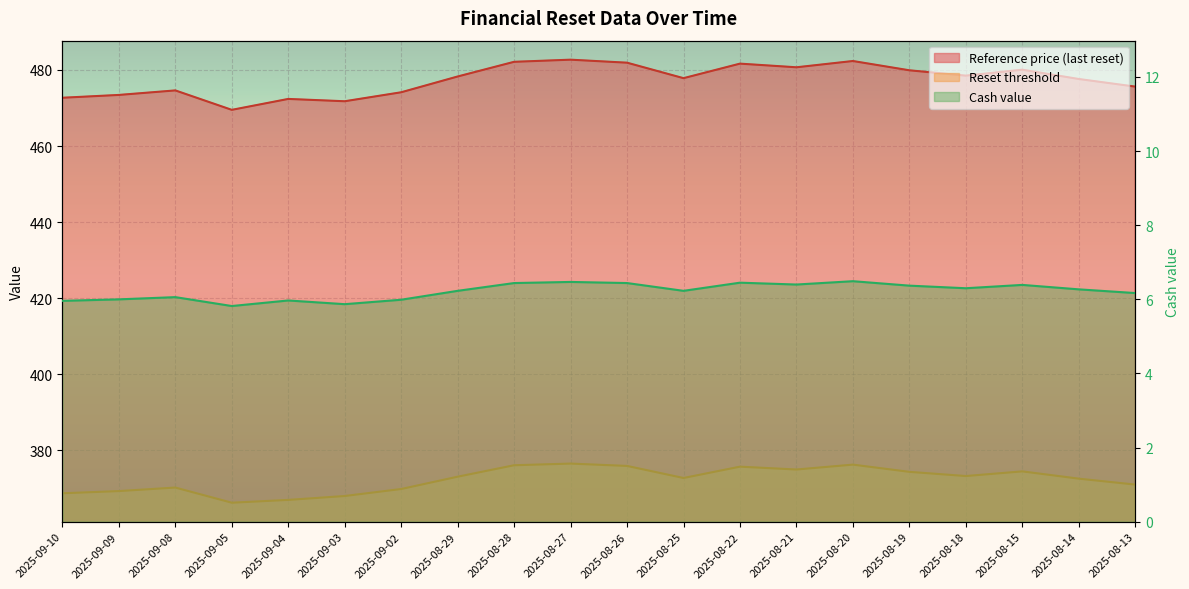

What is the difference between the Reference price values at 2025-08-28 and 2025-09-05?

12.6